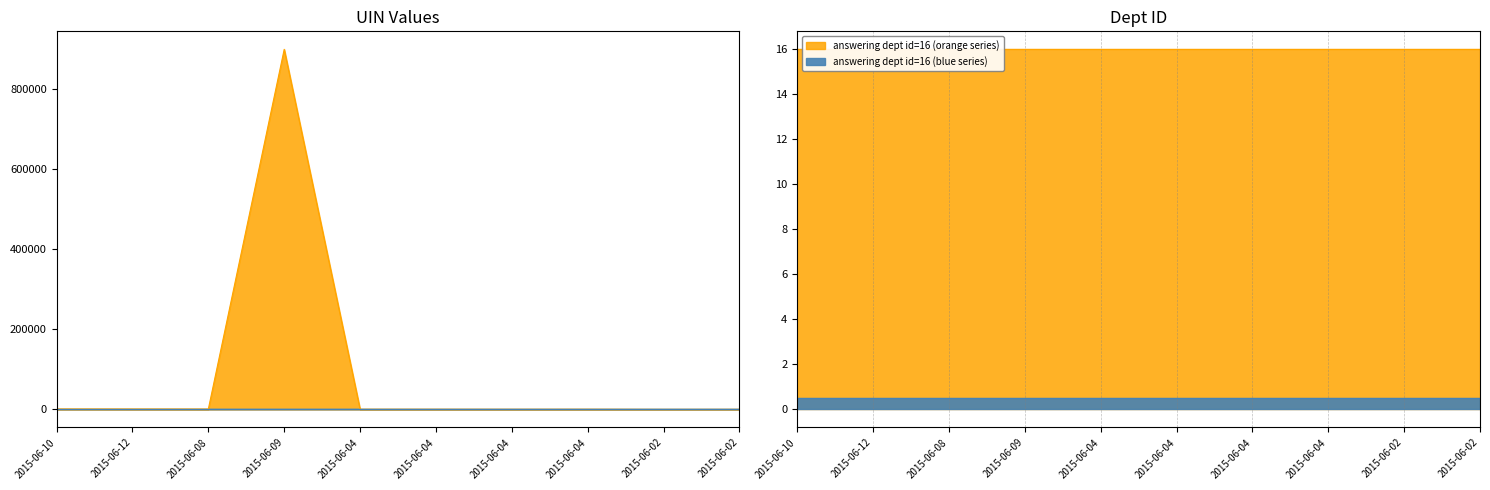

What is the greatest value displayed?

900199